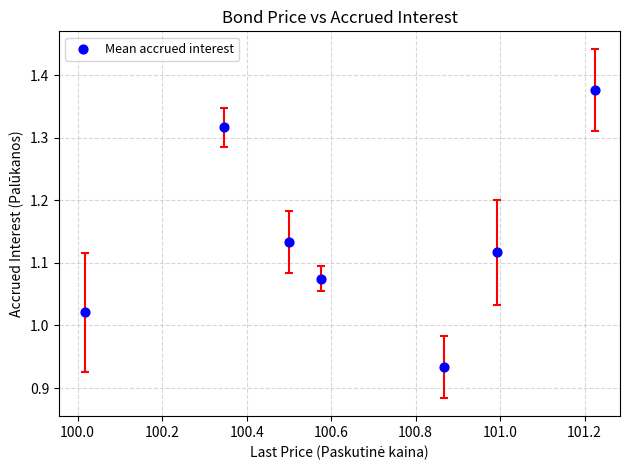

What is the average X value?

100.6